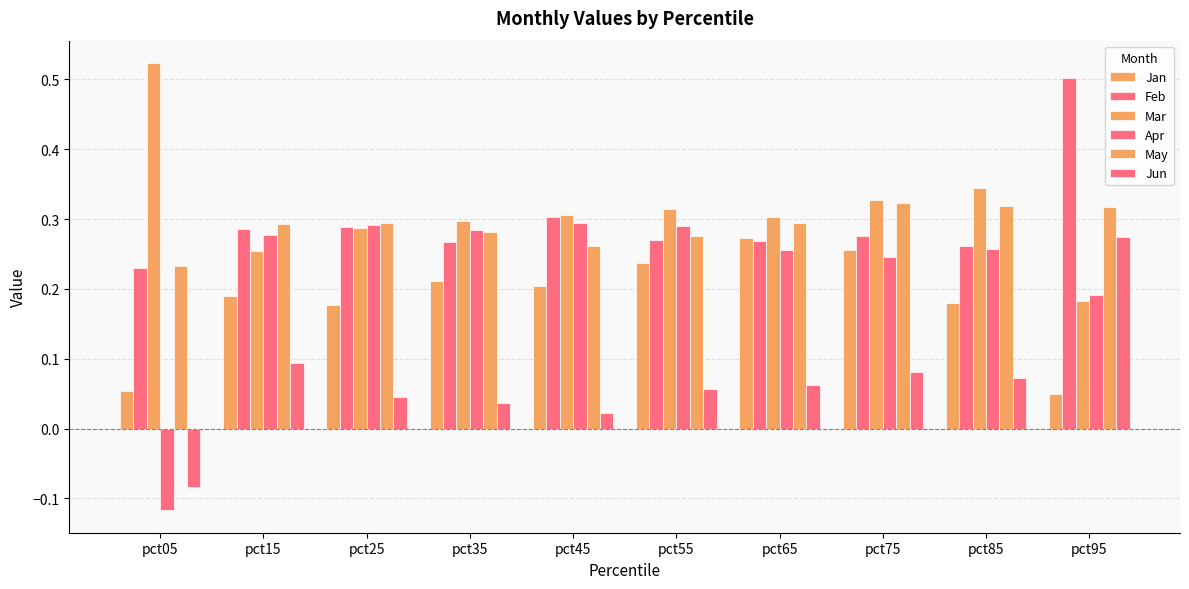

What is the value of the Mar bar at the 2nd from the left?

0.3